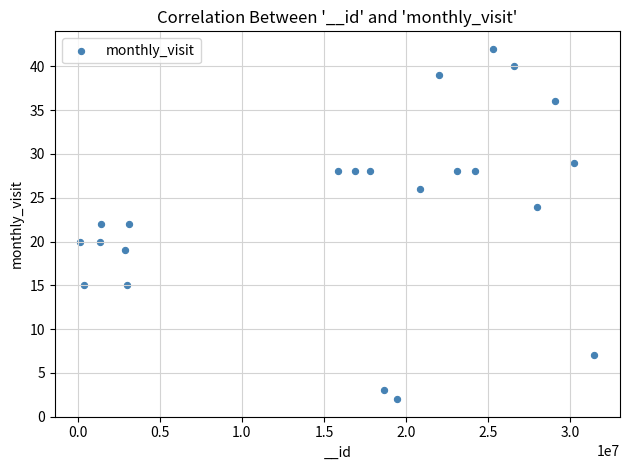

What is the range of X values (max minus min)?

31281609